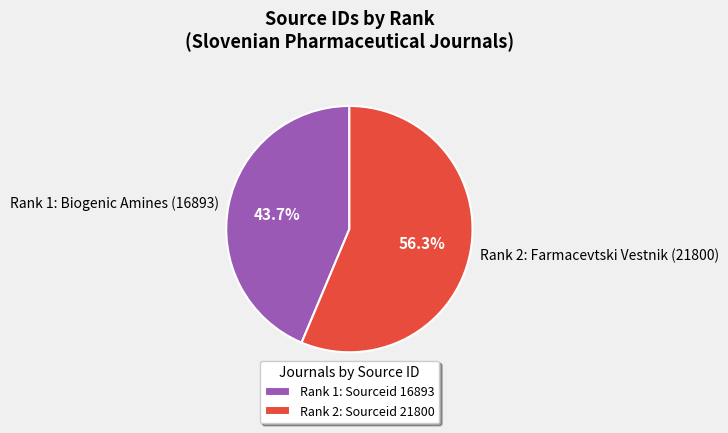

To the nearest percent, what is the average slice percentage?

50%